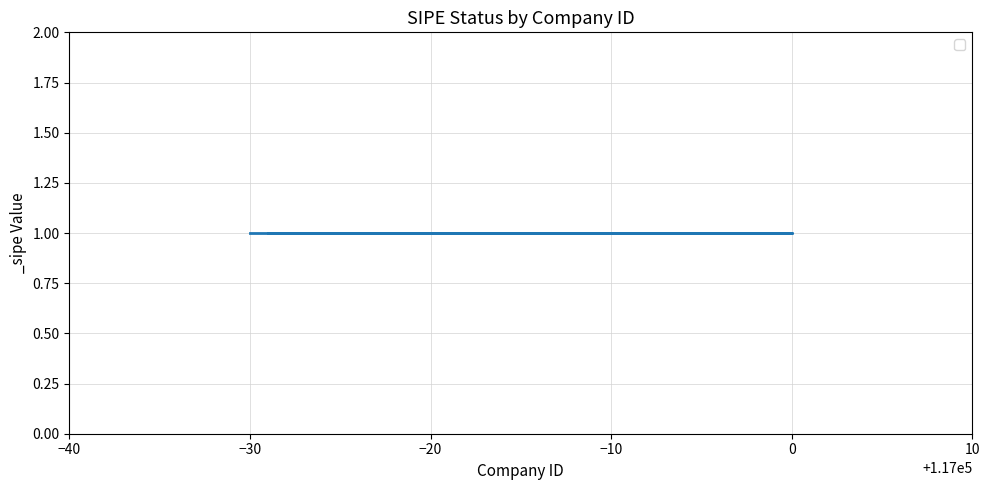

True or false: id and _sipe cross at least once.

False